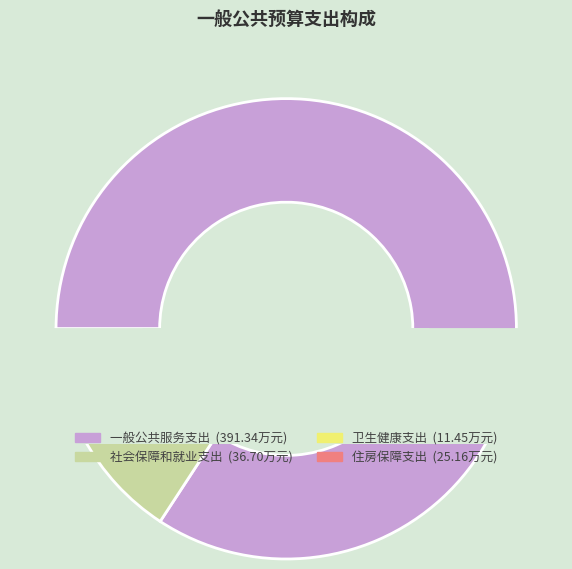

What portion of the pie excludes 住房保障支出?

94.6%